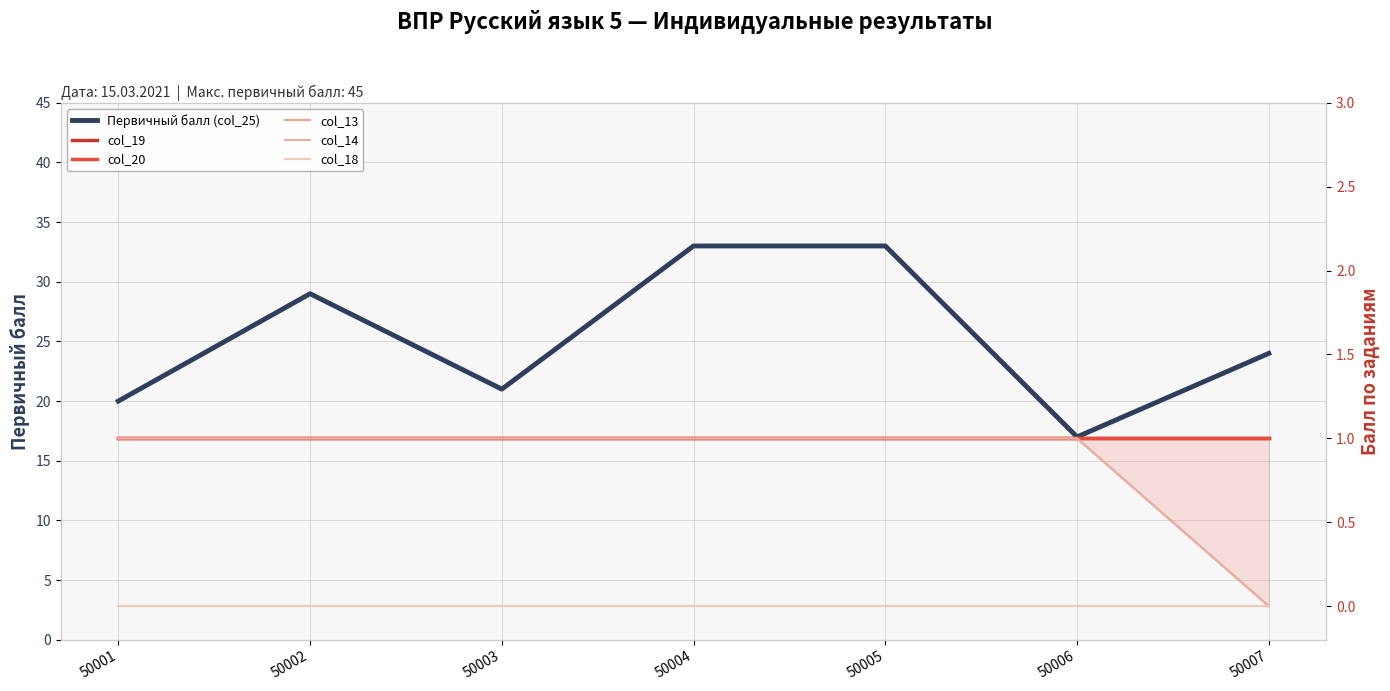

At which category is the sum across all series the highest?

50004